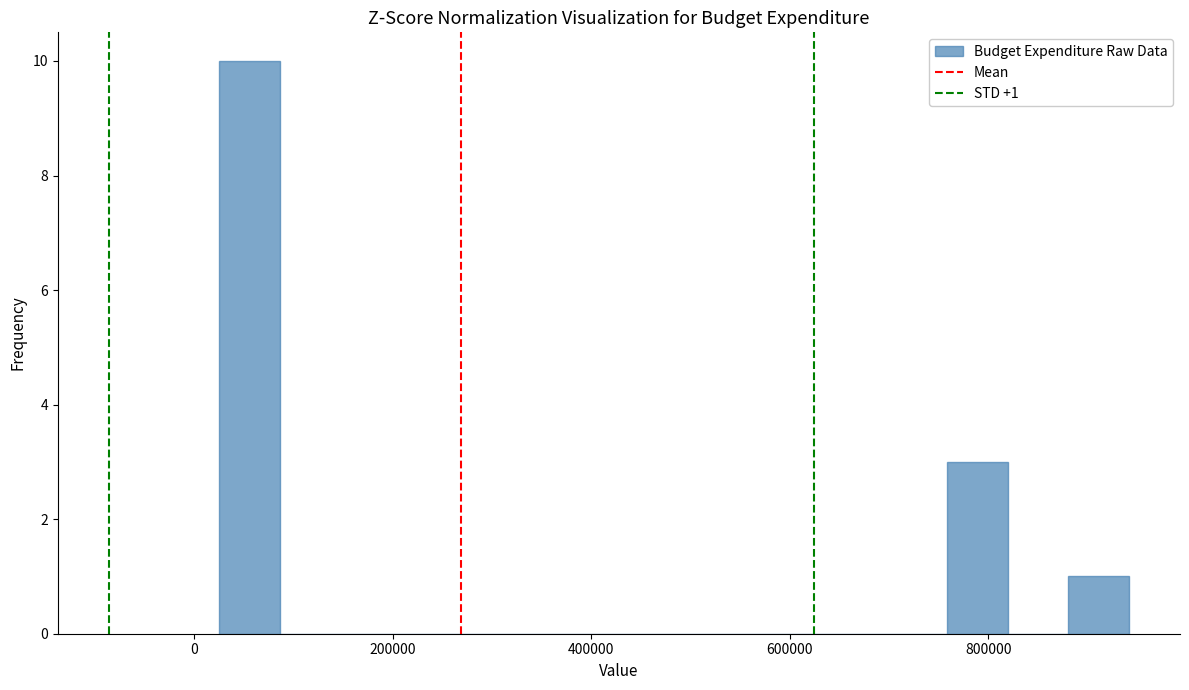

Read against the x-axis, roughly where is the centre of the tallest bar?

60000